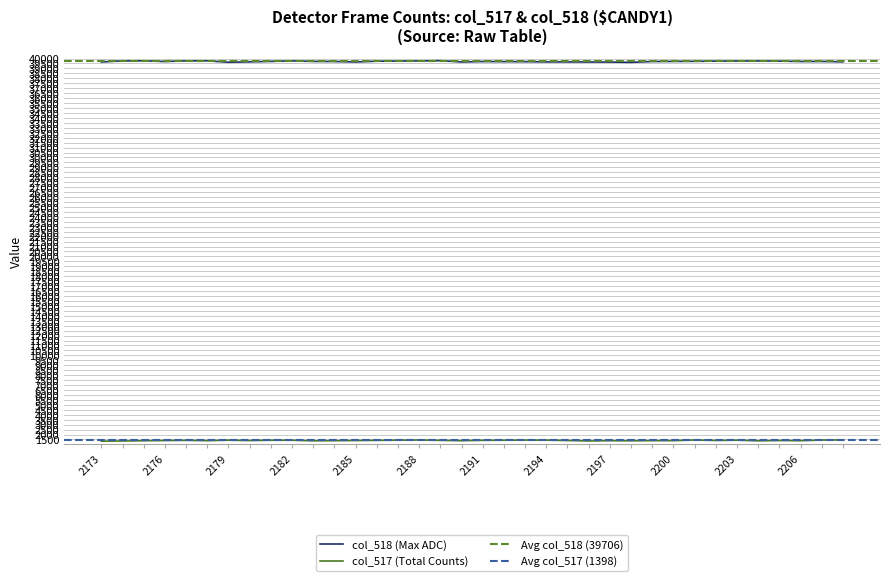

The value of col_518 at 2183 is 39706. True or false?

True